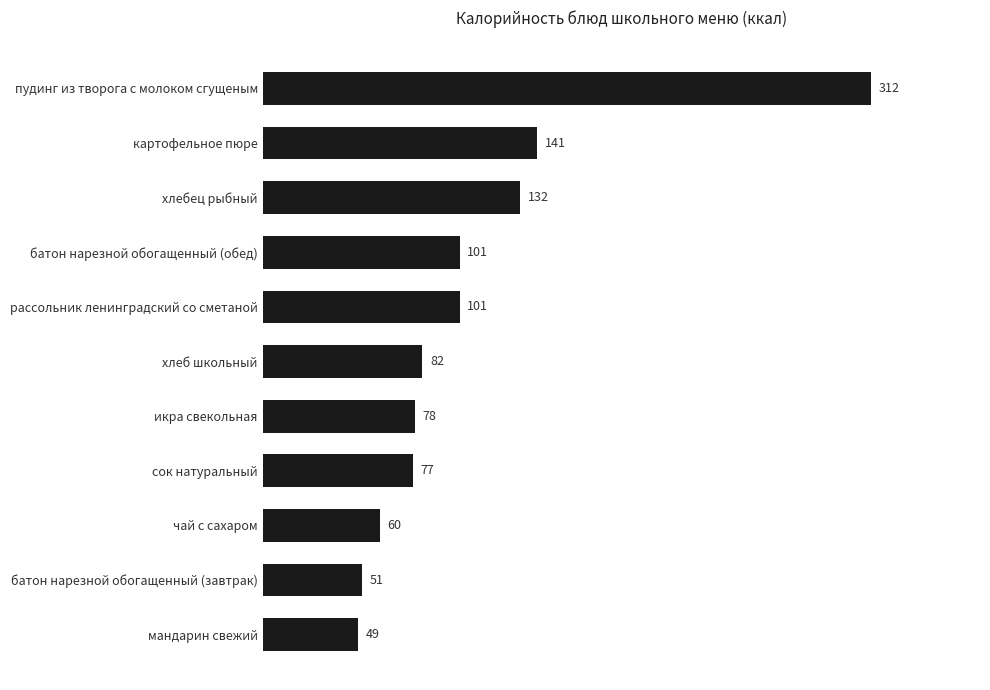

How many distinct data groups are displayed?

1